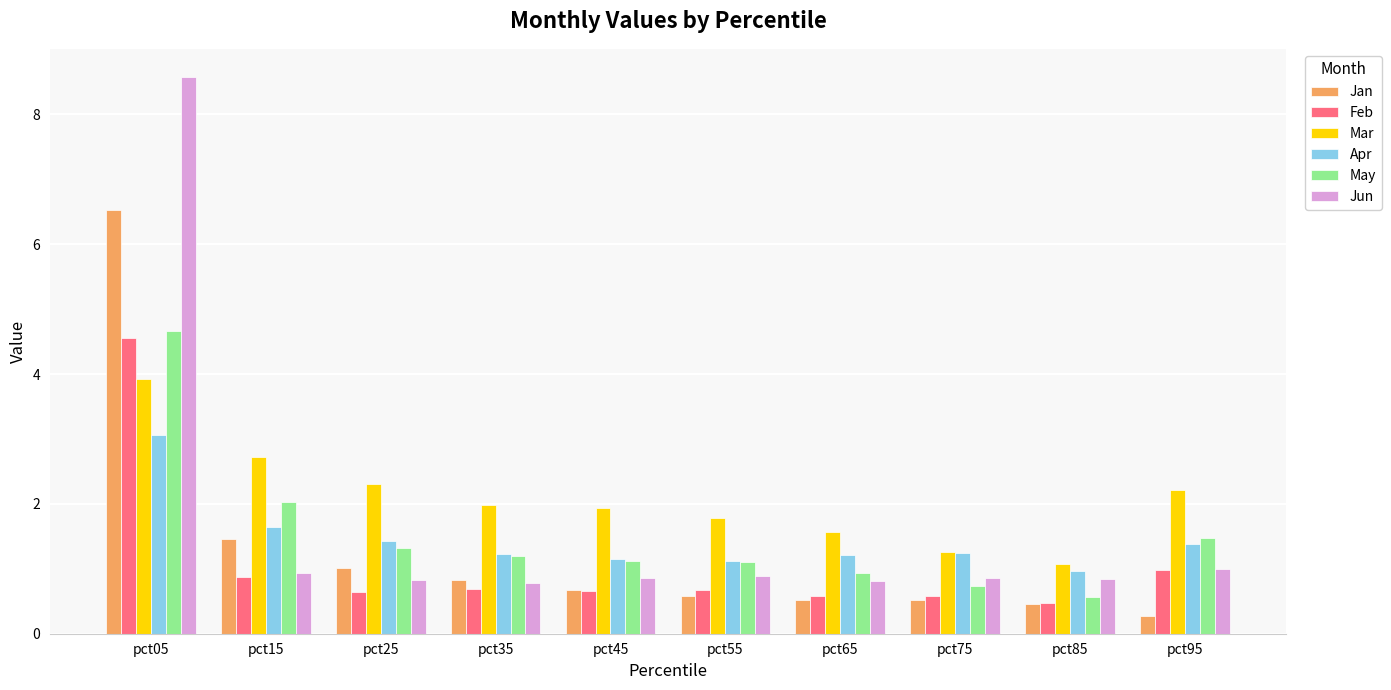

Which category has the lowest value across all series?

pct95